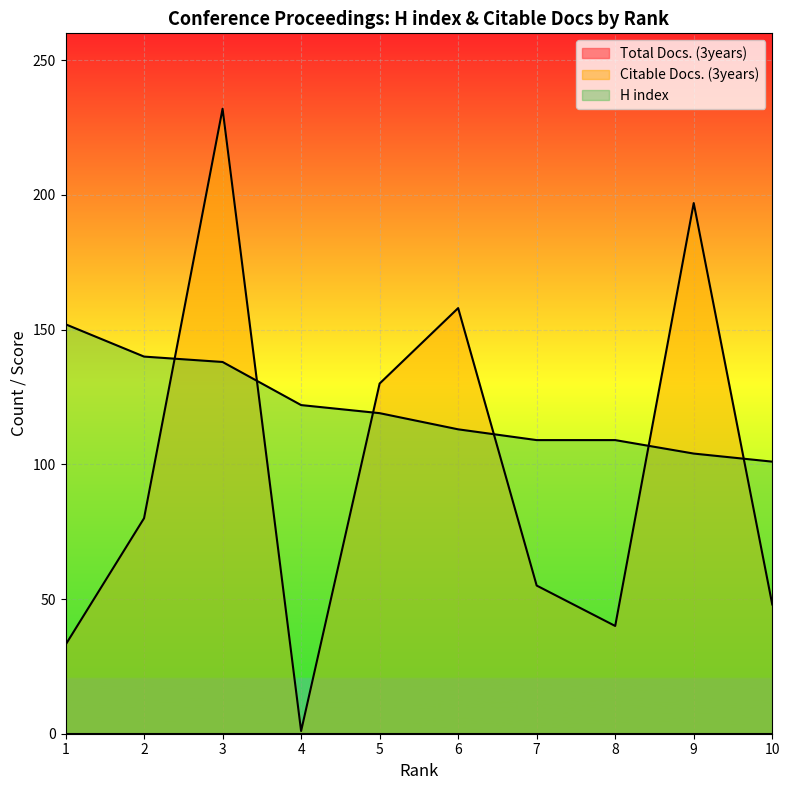

What is the total value across all series at 10?

149